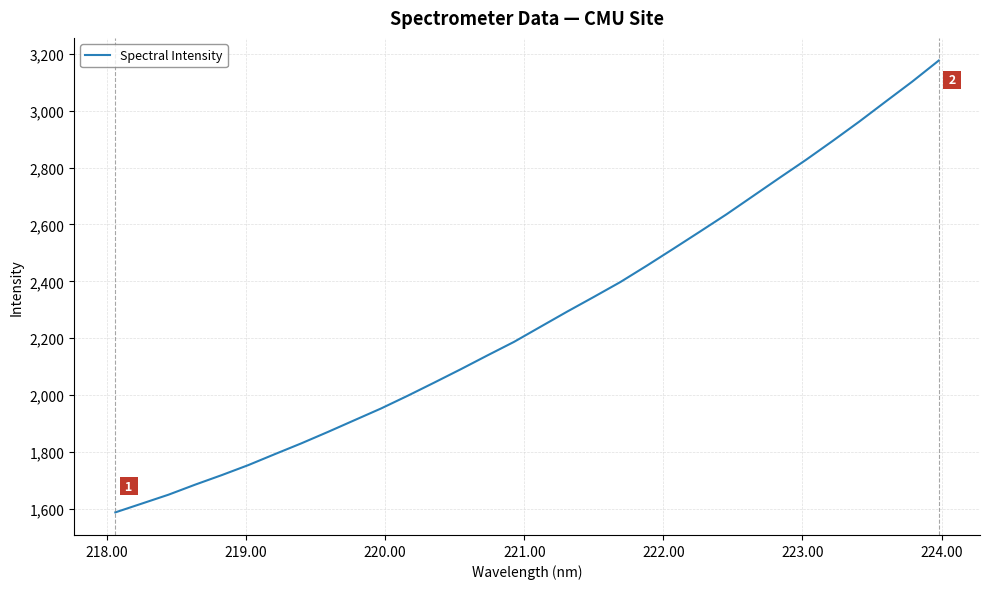

What is the difference between the maximum and minimum values?

1590.0